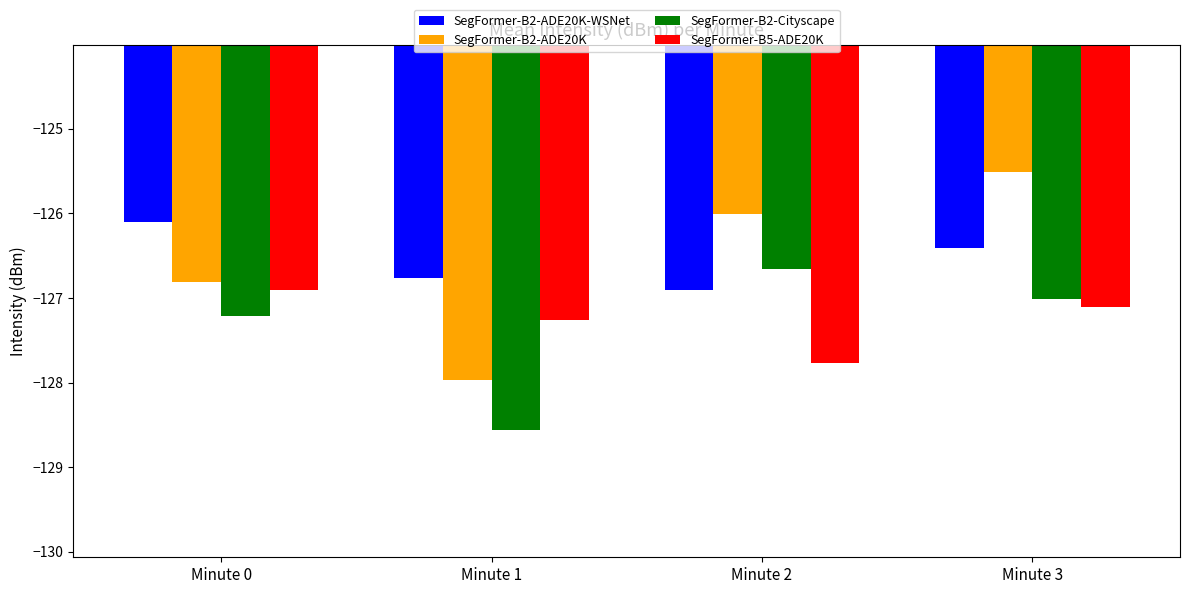

Rank the categories by SegFormer-B2-ADE20K value from highest to lowest.

Minute 3, Minute 2, Minute 0, Minute 1